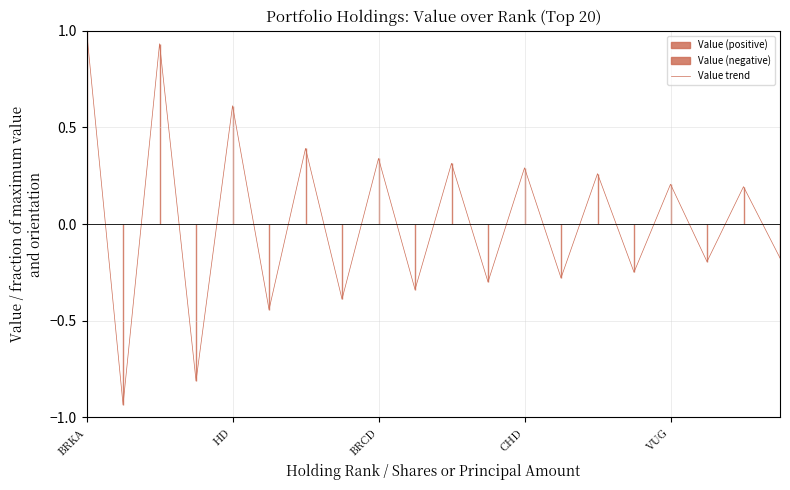

How many data points are above 0?

10